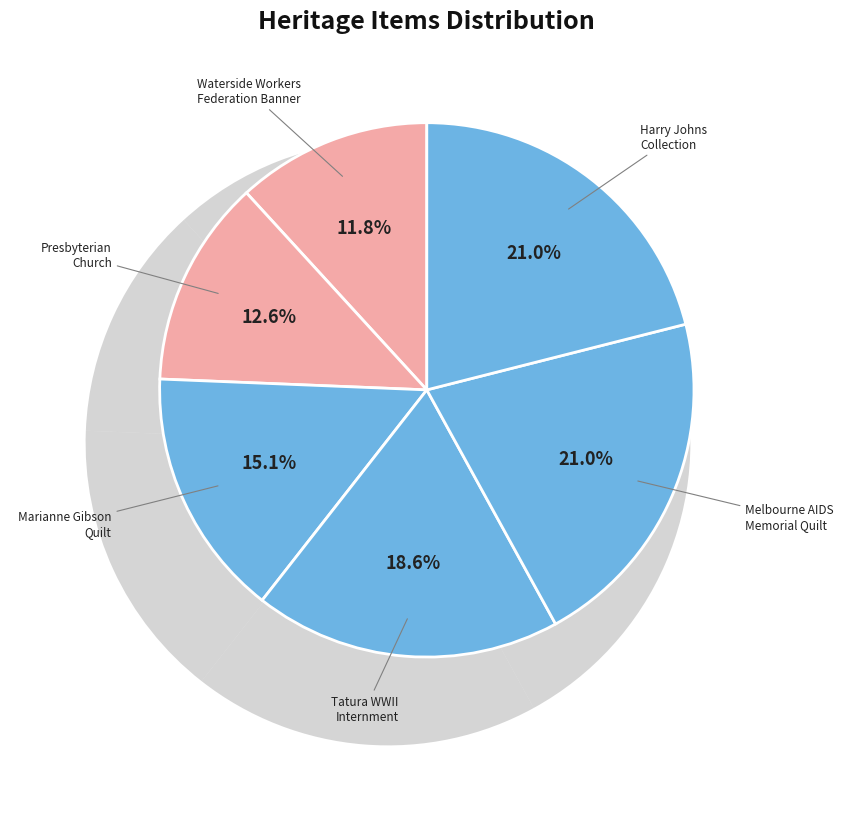

What is the smallest slice in the pie chart?

WATERSIDE WORKERS FEDERATION BANNER